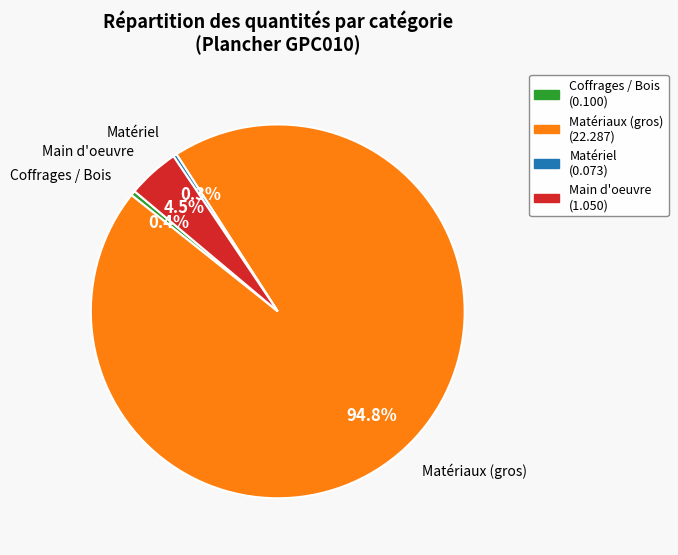

Is there any slice that represents more than half of the pie?

Yes